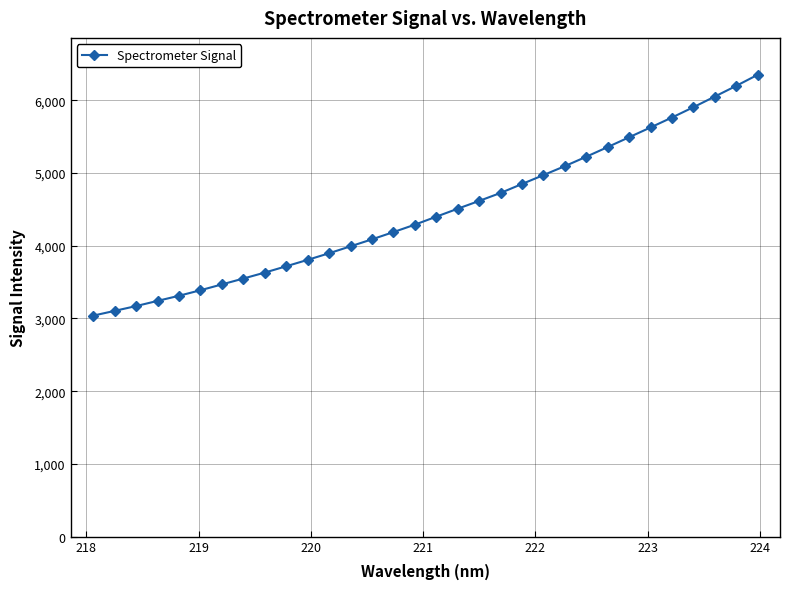

What is the sum of all values?

143033.6